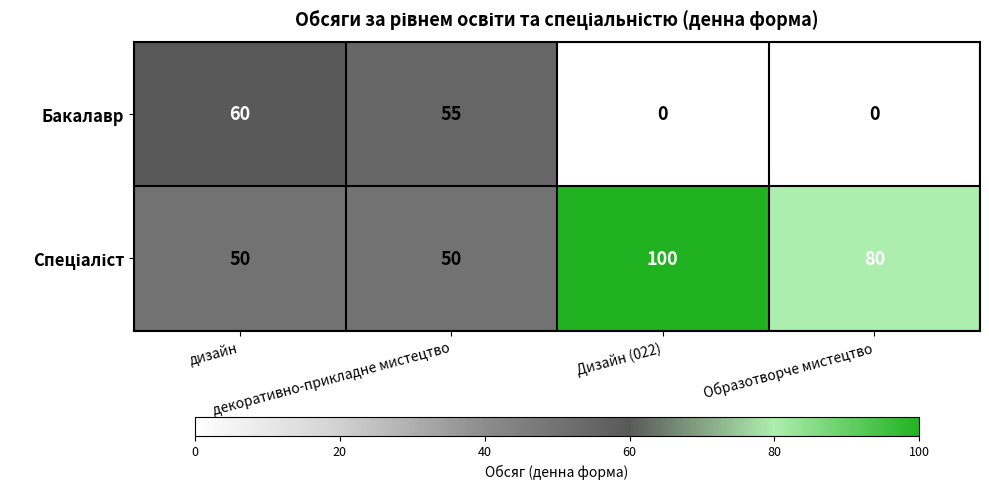

Which series has the largest range (max minus min)?

Бакалавр